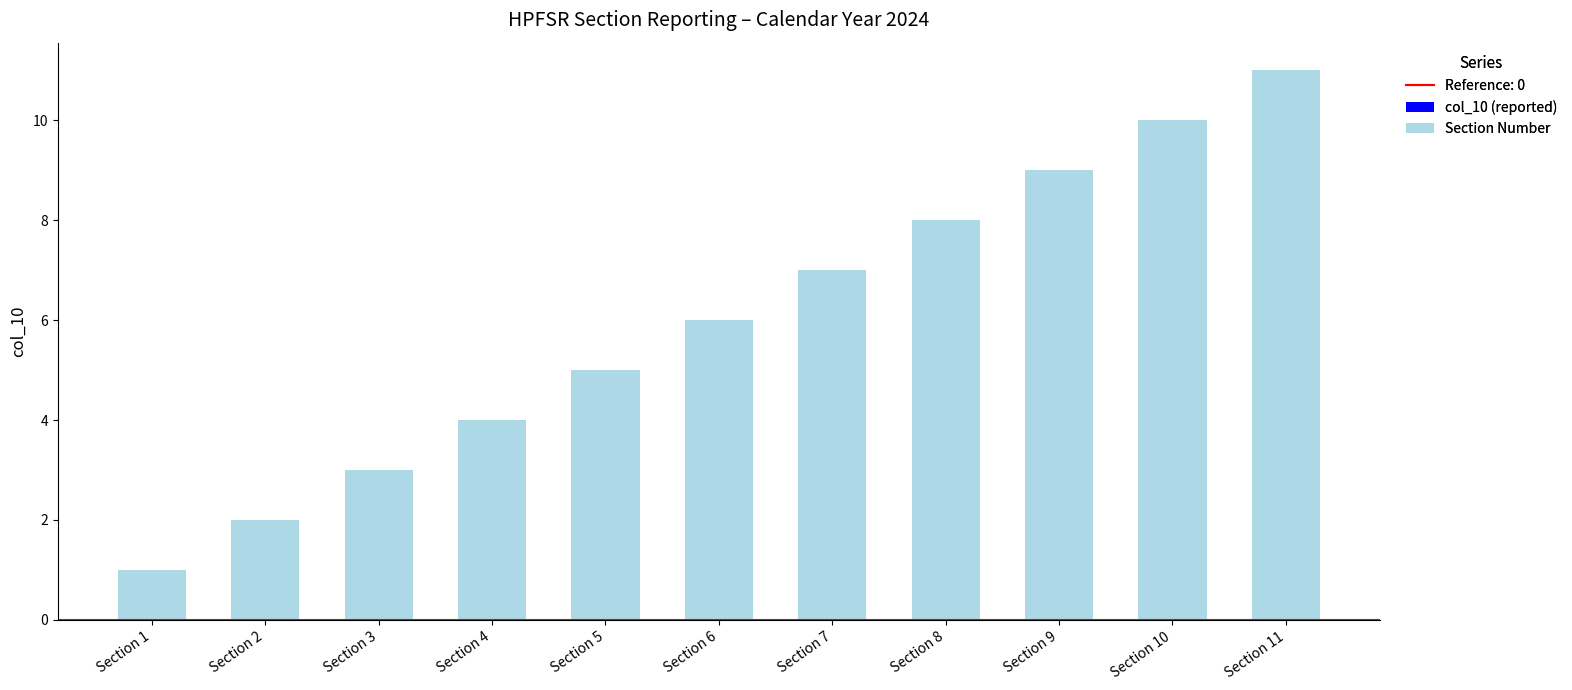

What is the greatest value displayed?

11